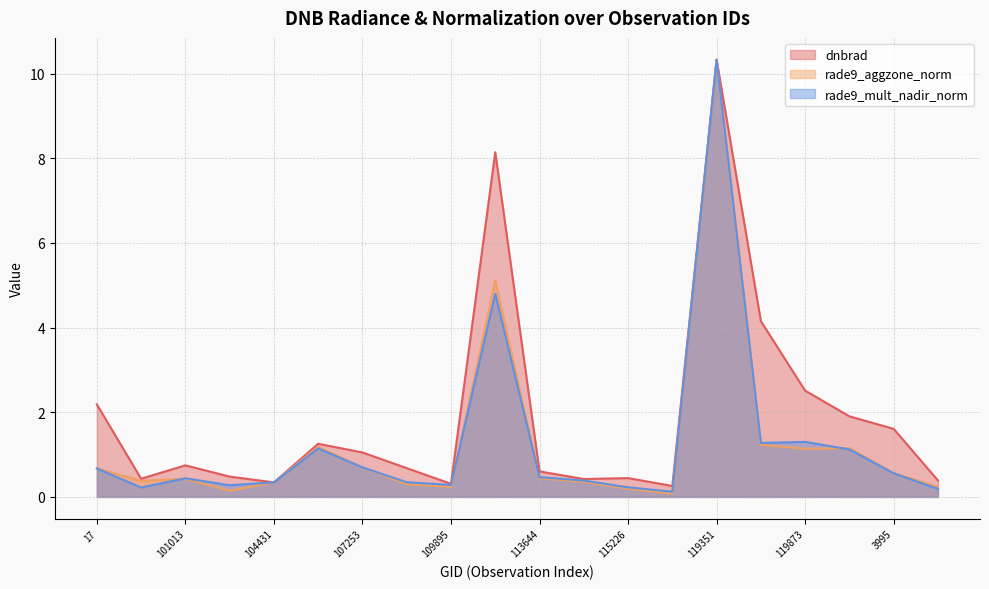

Which category has the lowest value in the rade9_aggzone_norm series?

115464